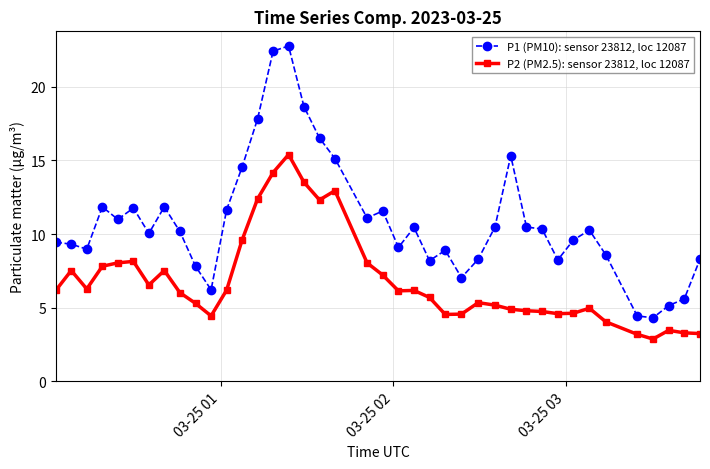

What is the difference between the second highest and minimum values in the P1 (PM10): sensor 23812, loc 12087 series?

18.1